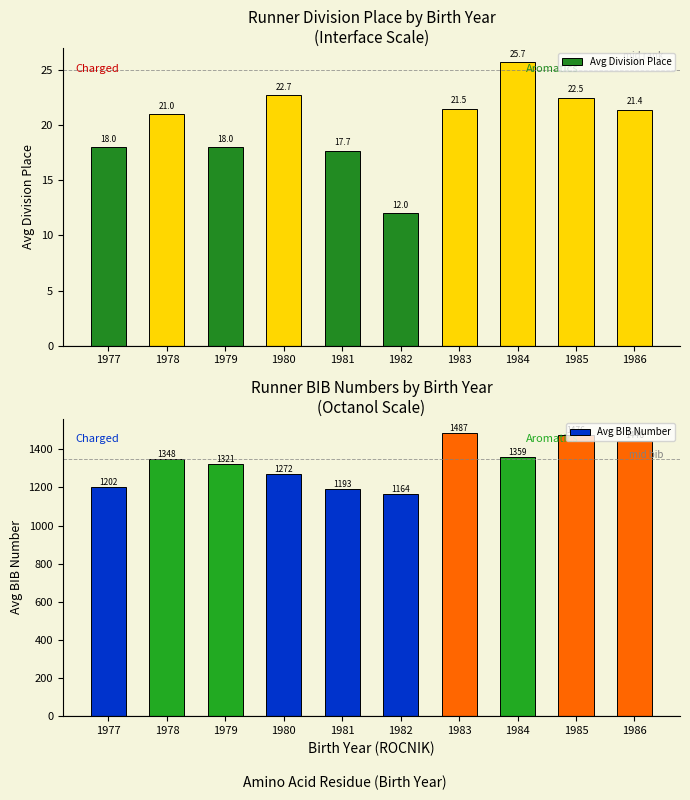

True or false: Avg BIB Number has a value of 1487.0 at 1983.

True